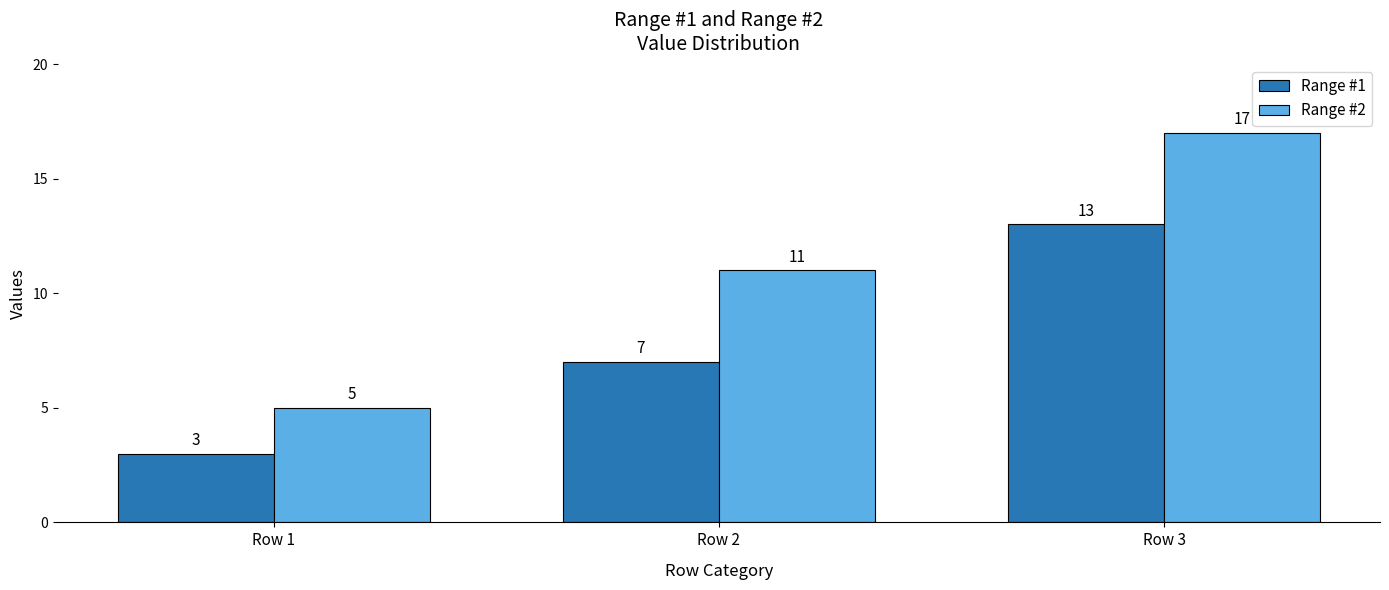

How many series are shown in this chart?

2